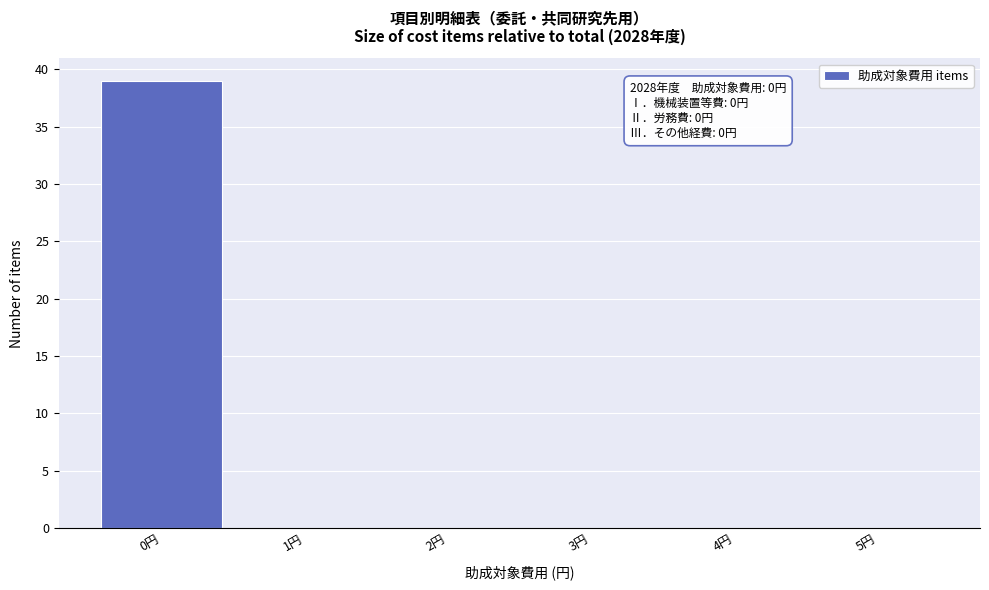

Over which range of the x-axis is the bar tallest?

-0.5 to 0.5